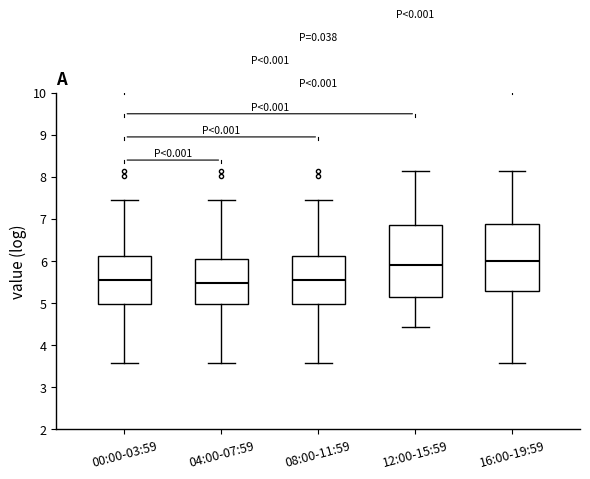

Reading left to right, read every box against the y-axis: the position of its median line, the range the box covers, and the ends of its whiskers. The values are not printed on the chart, so give them approximately, as read against the axis.

00:00-03:59: median 5.6, box 5.0 to 6.1, whiskers 3.6 to 7.5
04:00-07:59: median 5.5, box 5.0 to 6.1, whiskers 3.6 to 7.5
08:00-11:59: median 5.6, box 5.0 to 6.1, whiskers 3.6 to 7.5
12:00-15:59: median 5.9, box 5.1 to 6.9, whiskers 4.4 to 8.2
16:00-19:59: median 6.0, box 5.3 to 6.9, whiskers 3.6 to 8.2